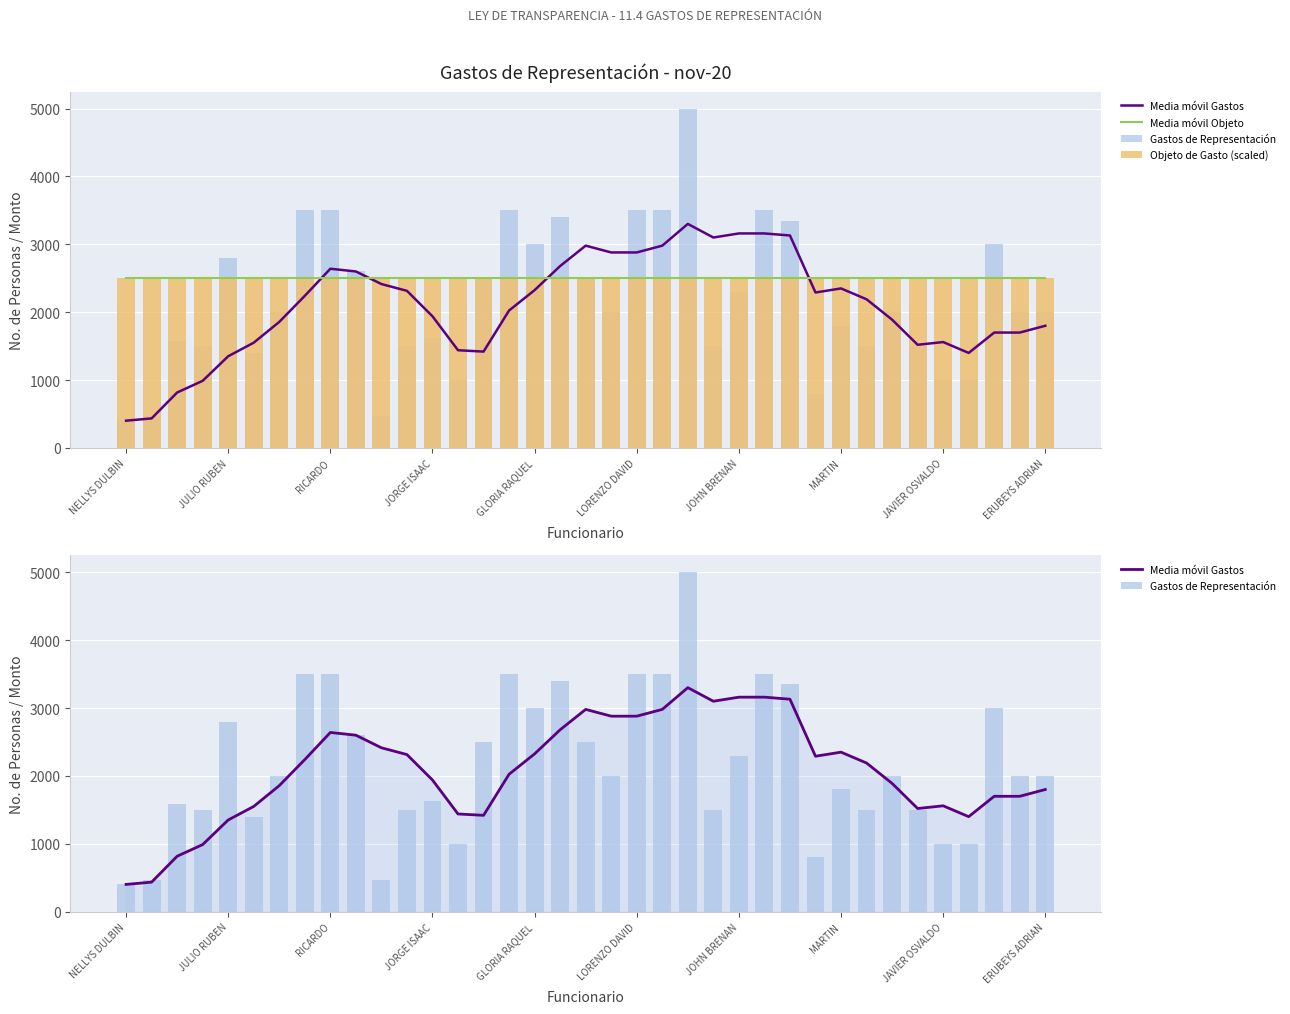

Rank the series by their maximum value, from highest to lowest.

Gastos de Representación, Media móvil Gastos, Media móvil Objeto, Objeto de Gasto (scaled)